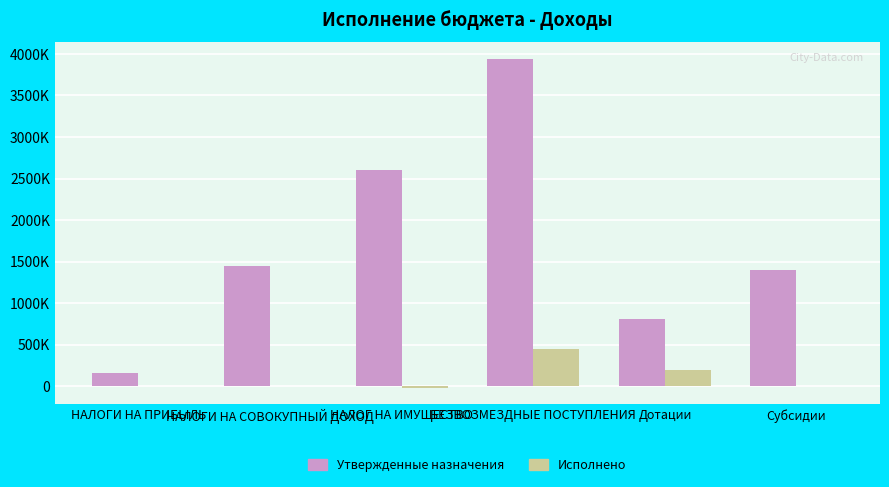

Does the chart contain stacked bars?

No